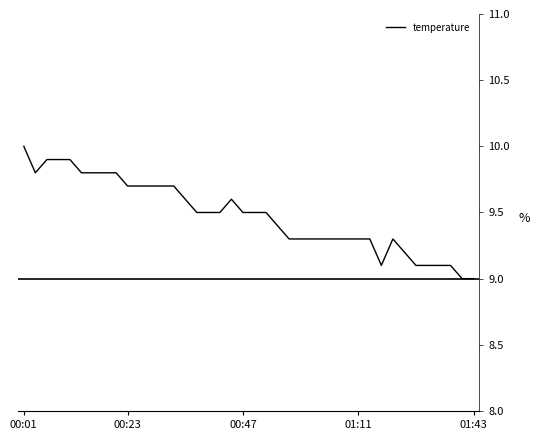

What is the maximum value shown in the chart?

10.0